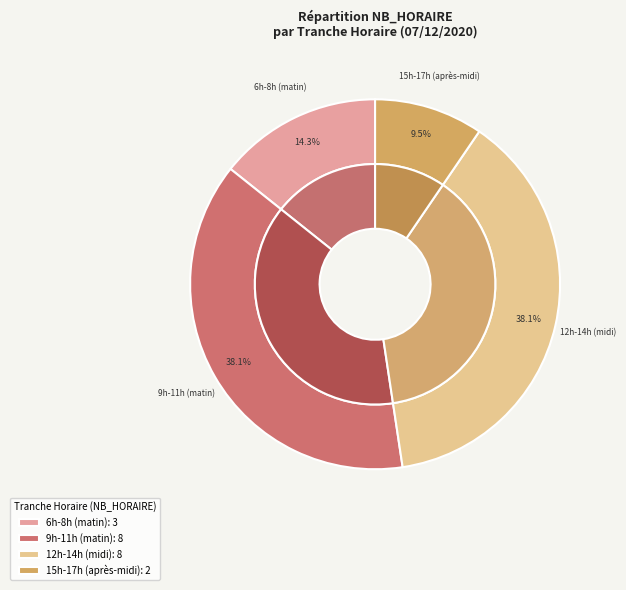

Which slice is the smallest?

2